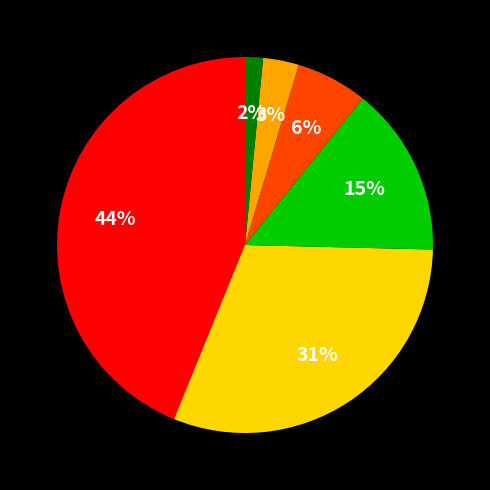

Does any single category account for the majority?

No